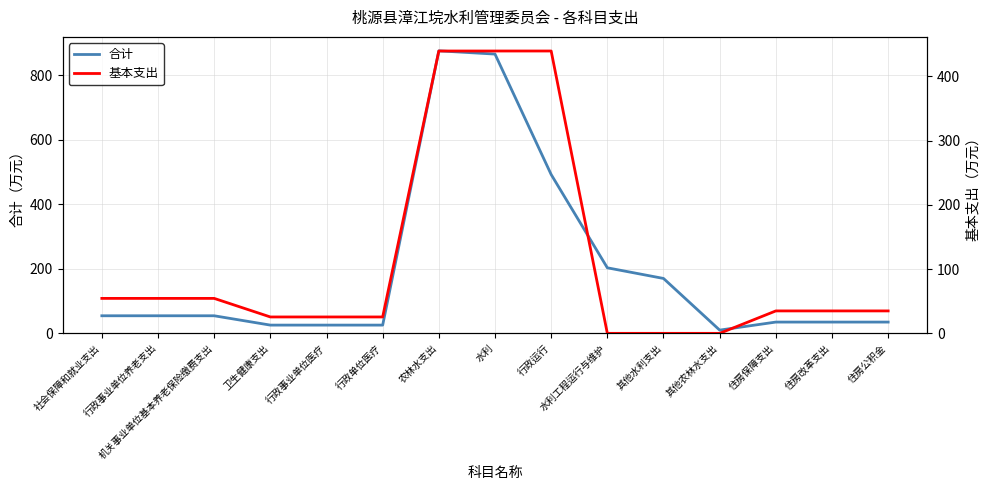

How many lines are shown in the chart?

2